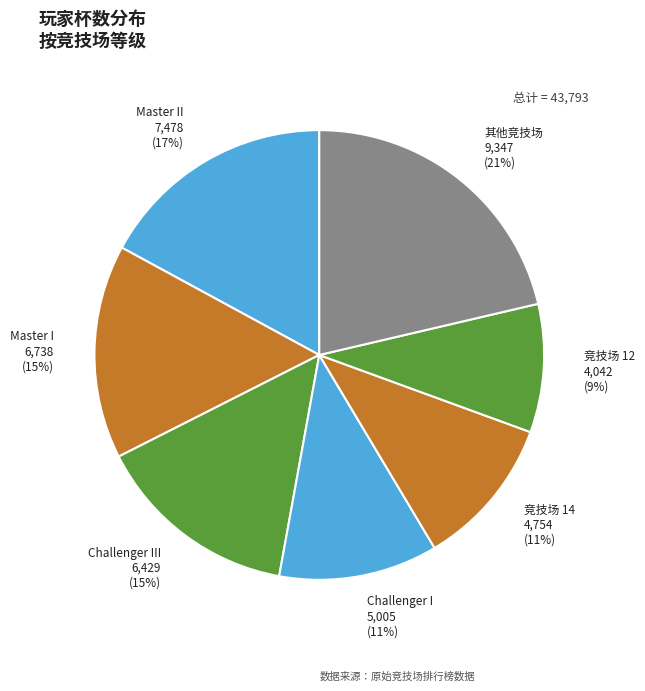

To the nearest percent, what percentage of the pie is Challenger I?

11%